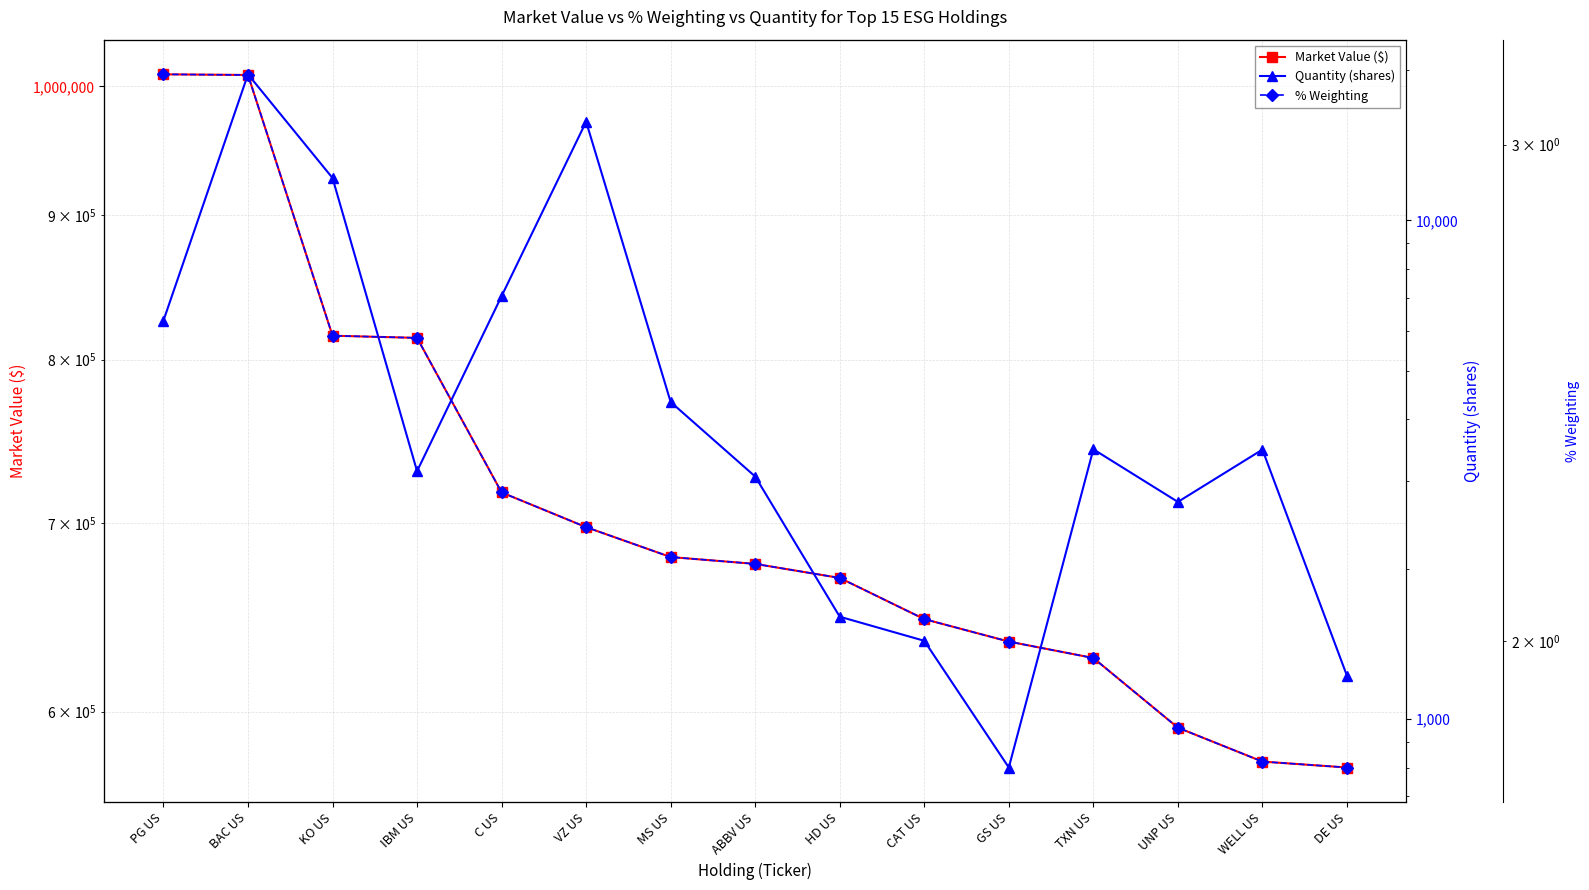

Which series changed the most between ABBV US and GS US?

Market Value ($)